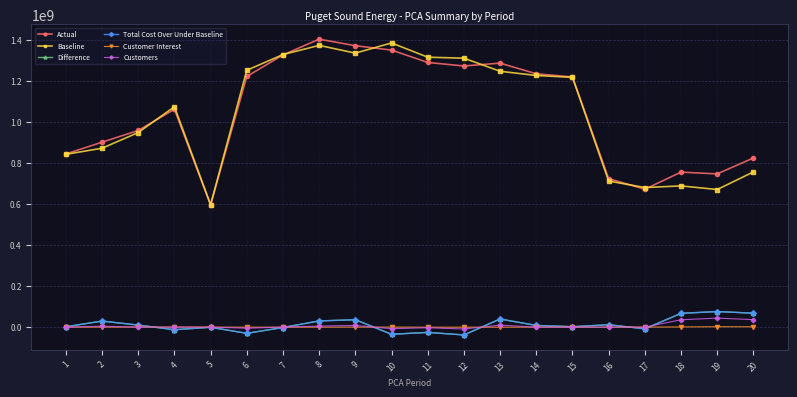

What is the approximate value of Actual at 16?

724504794.4